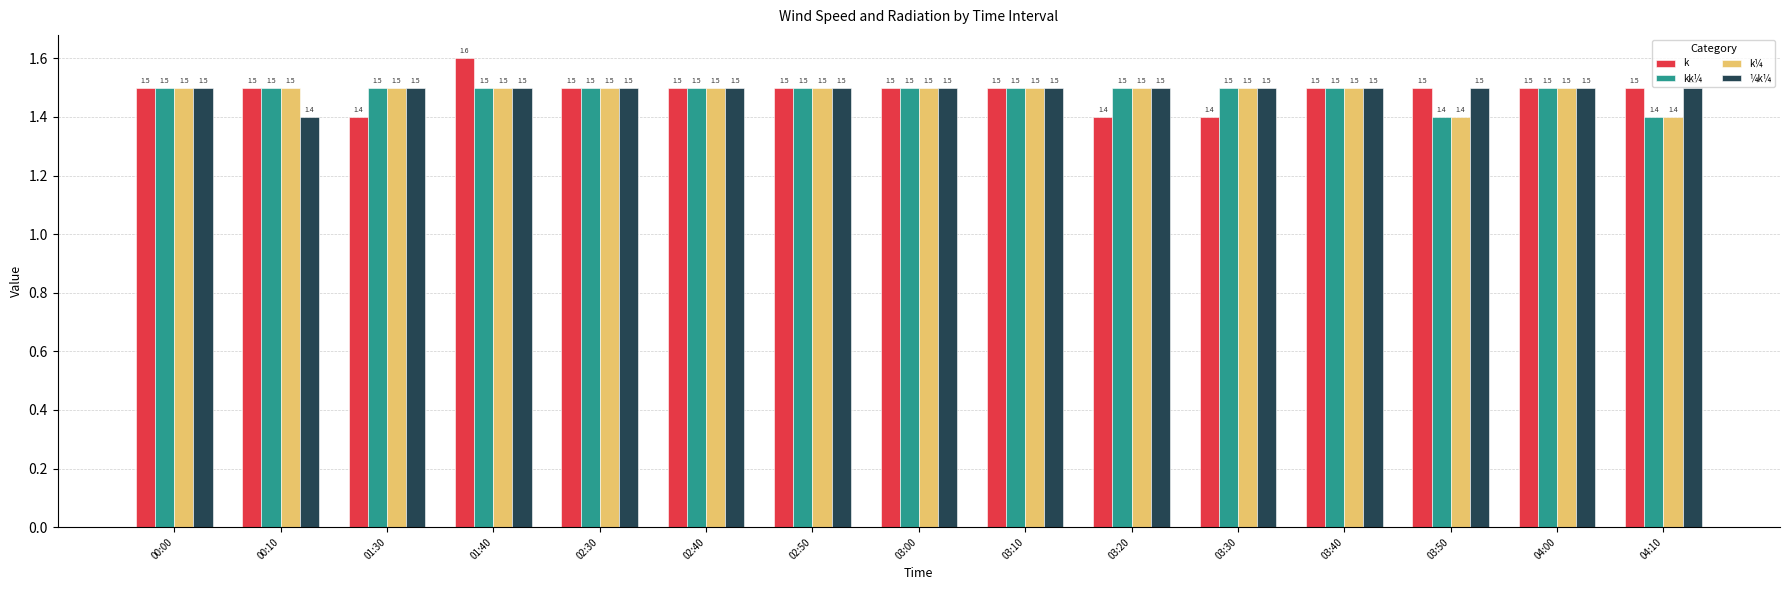

What is the sum of all k¼ values?

22.3